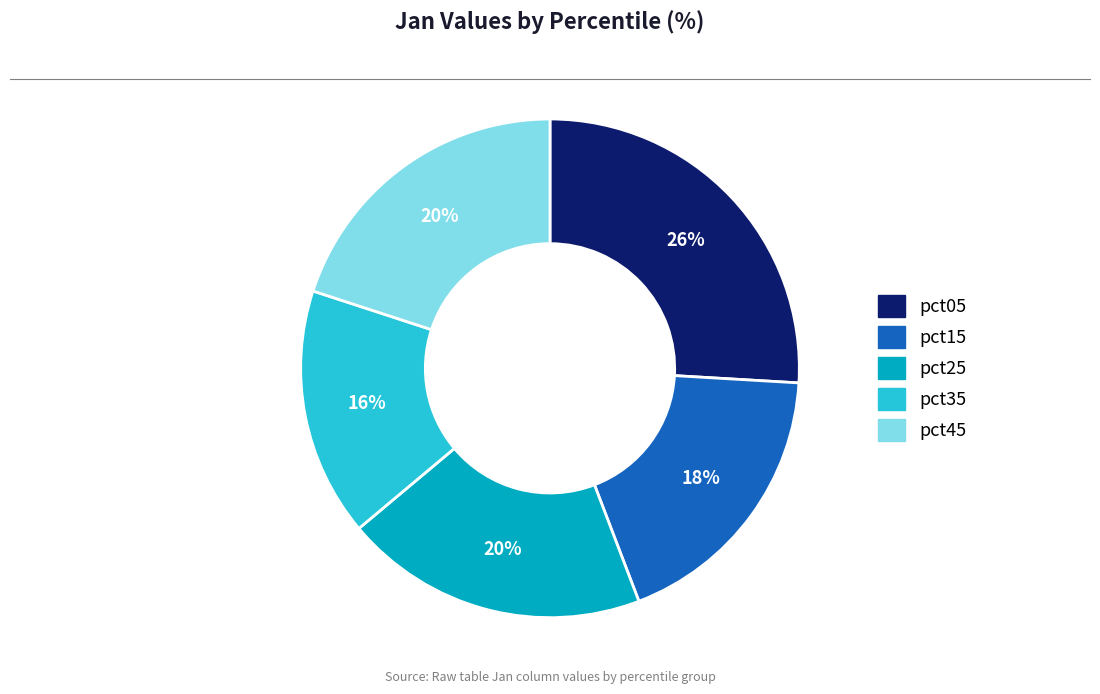

To the nearest percent, what is the difference between the largest and smallest slice percentages?

10%